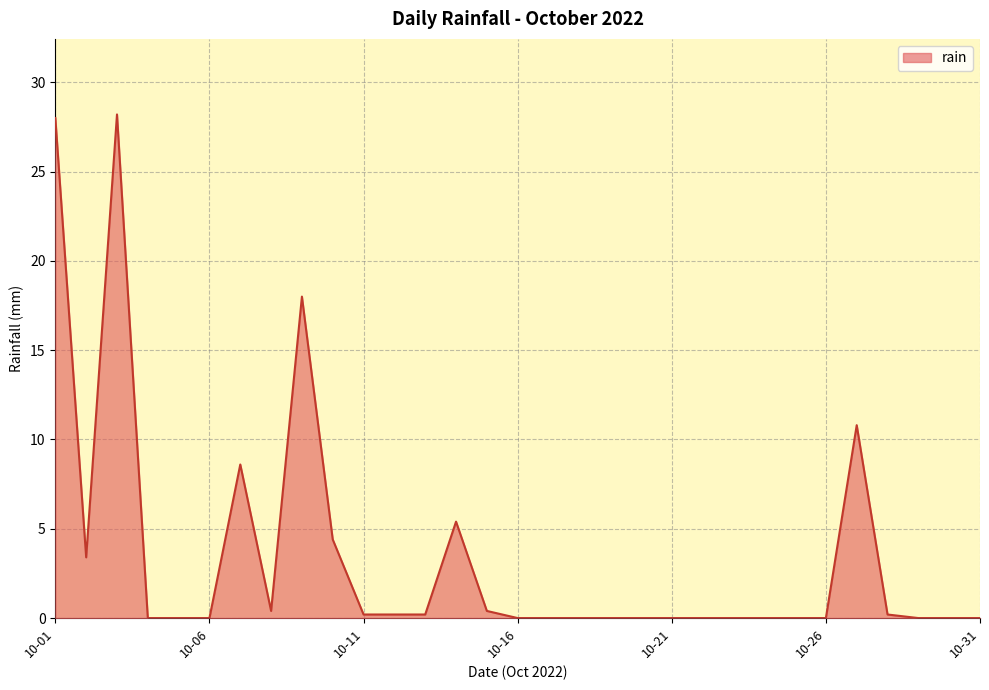

What is the difference between the maximum and minimum values?

28.2